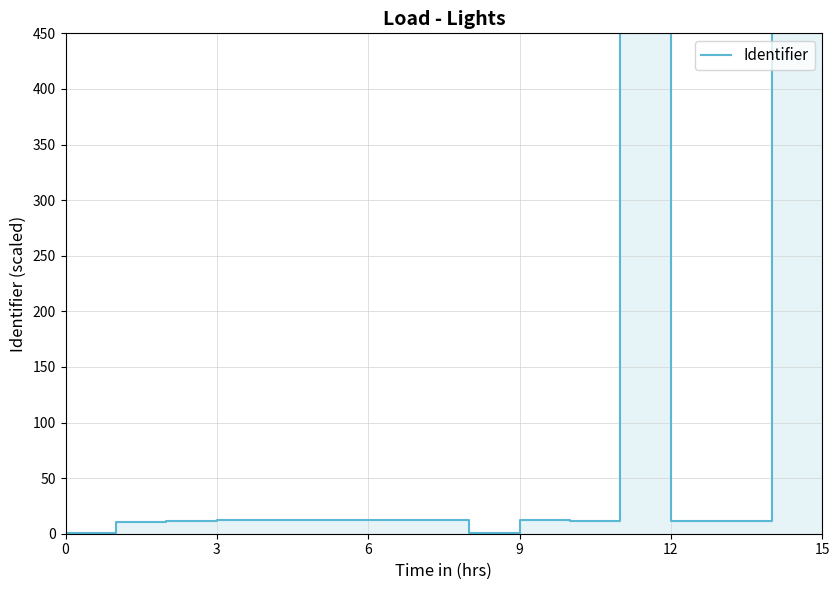

What is the change in value from 0 to 14?

+449.4